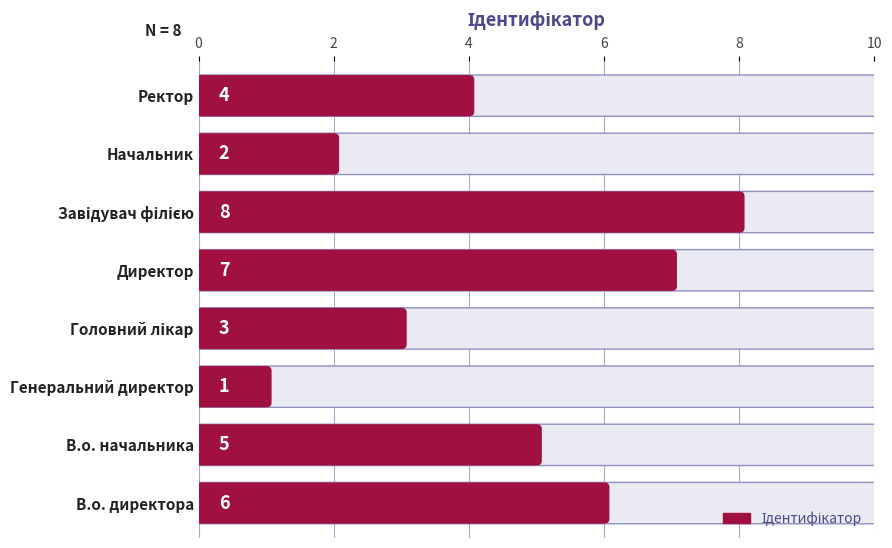

Rank the categories by value from highest to lowest.

Завідувач філією, Директор, В.о. директора, В.о. начальника, Ректор, Головний лікар, Начальник, Генеральний директор